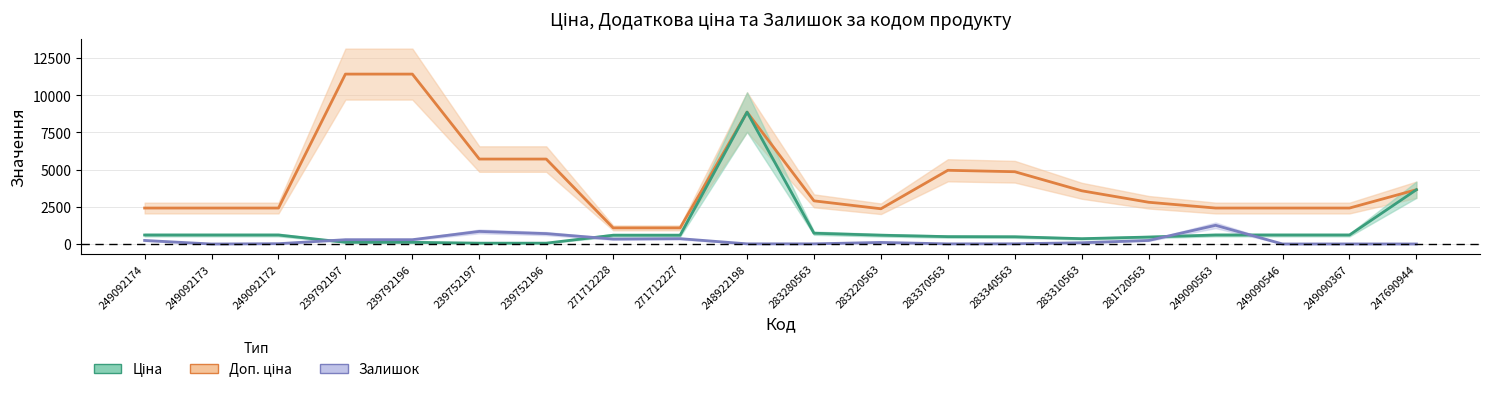

What is the difference between the highest and lowest values at 249092174?

2176.8